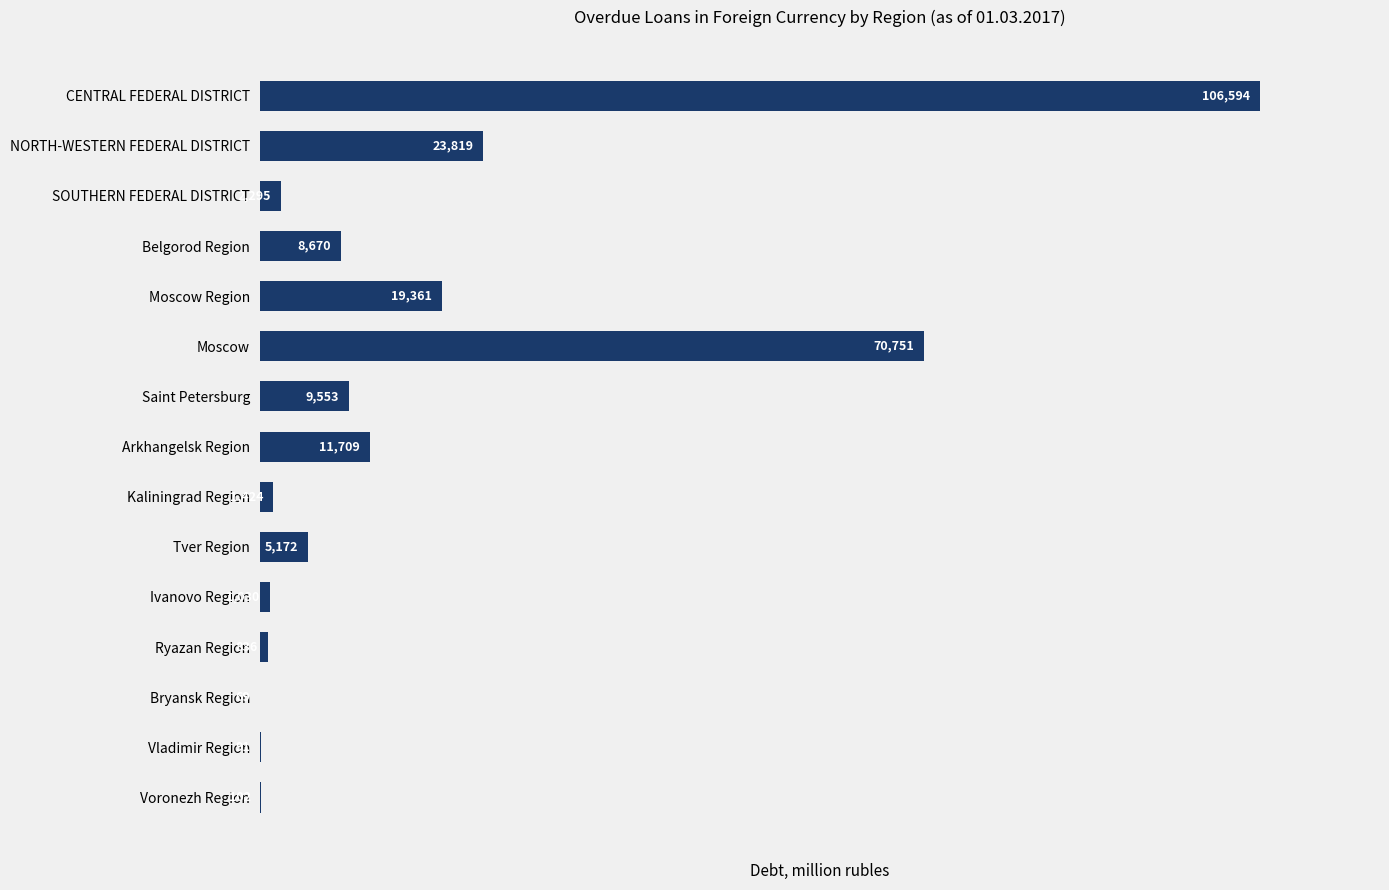

What is the greatest value displayed?

106594